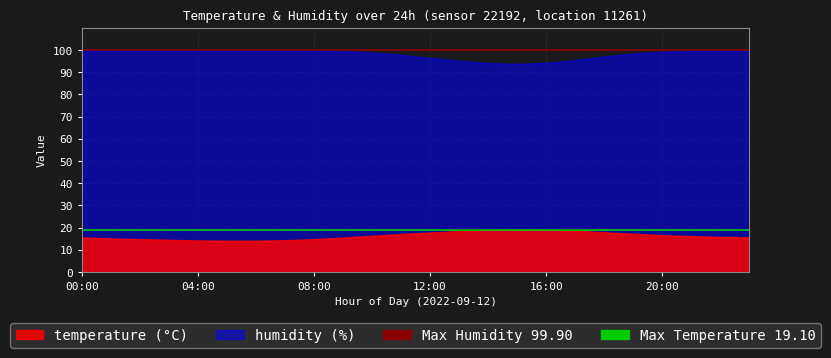

At which label is Max Temperature (19.10) closest to 19?

00:00